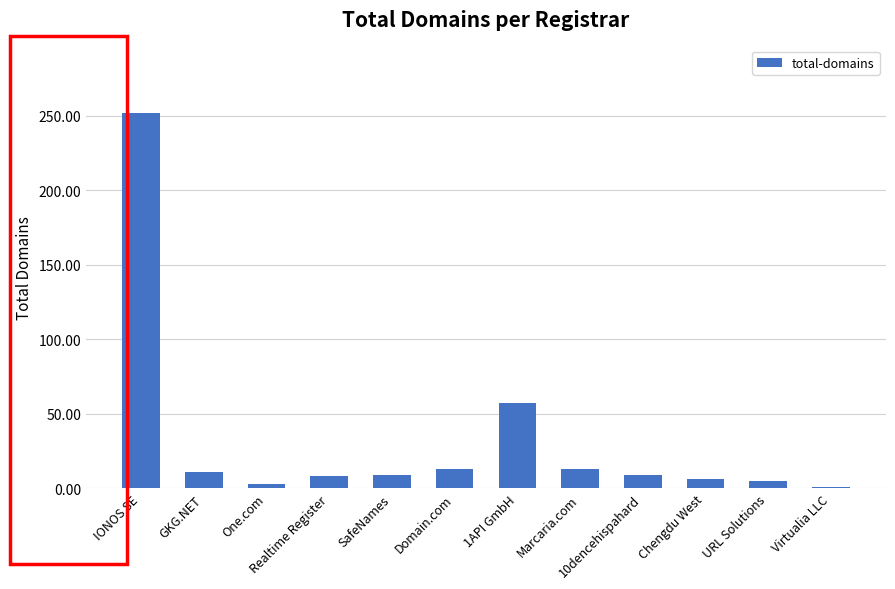

What is the label of the 9th bar from the left?

10dencehispahard